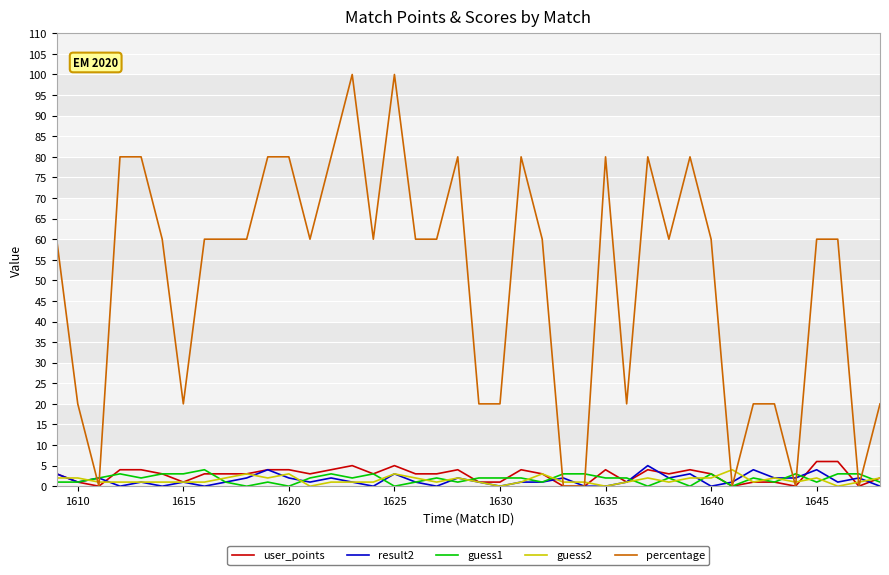

What is the maximum value shown in the chart?

100